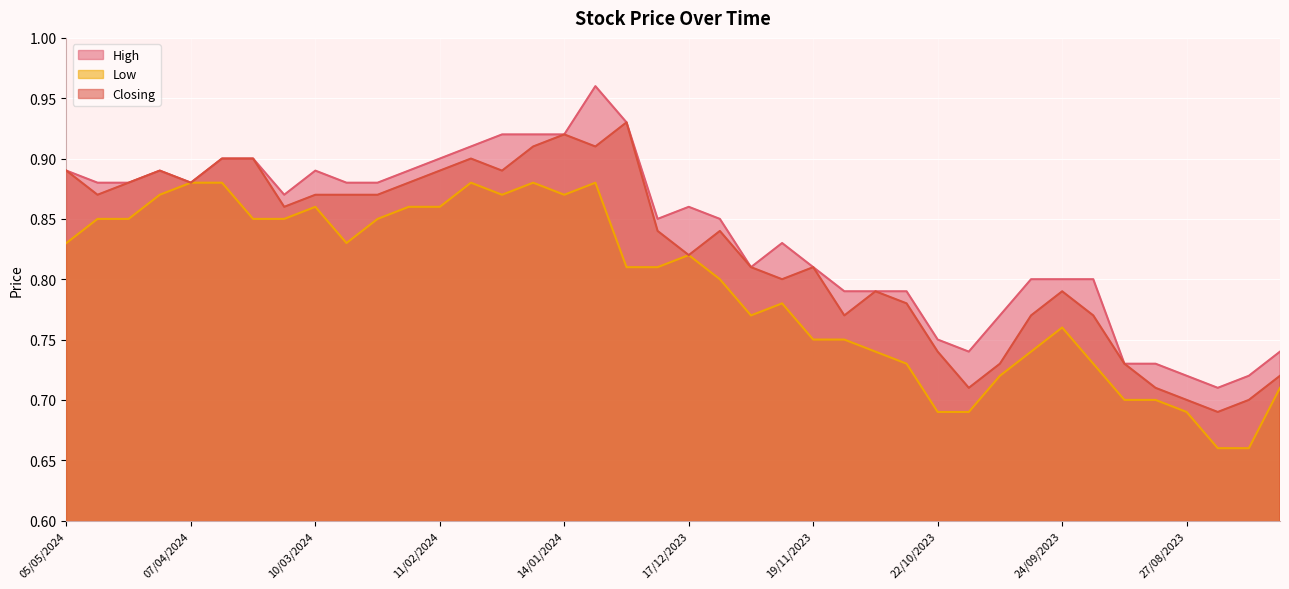

In Low, how many points are lower than both neighbors (excluding endpoints)?

4